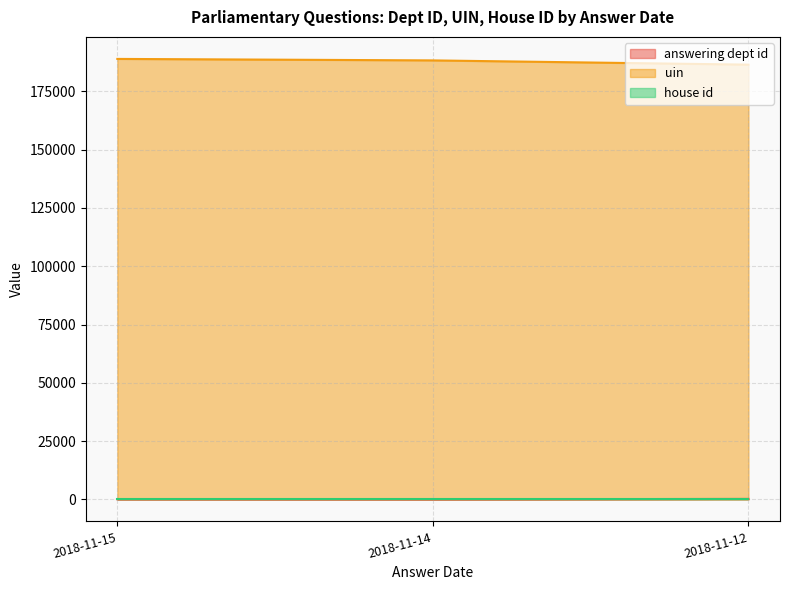

What is the maximum value for uin?

188903